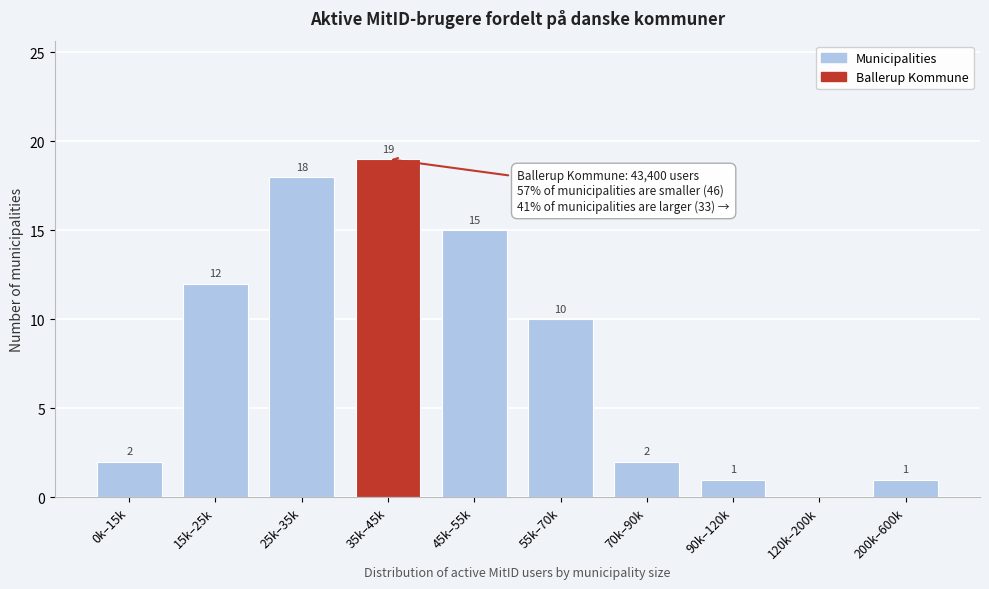

Reading left to right, what are all the values shown in this chart?

0k–15k=2	15k–25k=12	25k–35k=18	35k–45k=19	45k–55k=15	55k–70k=10	70k–90k=2	90k–120k=1	120k–200k=0	200k–600k=1